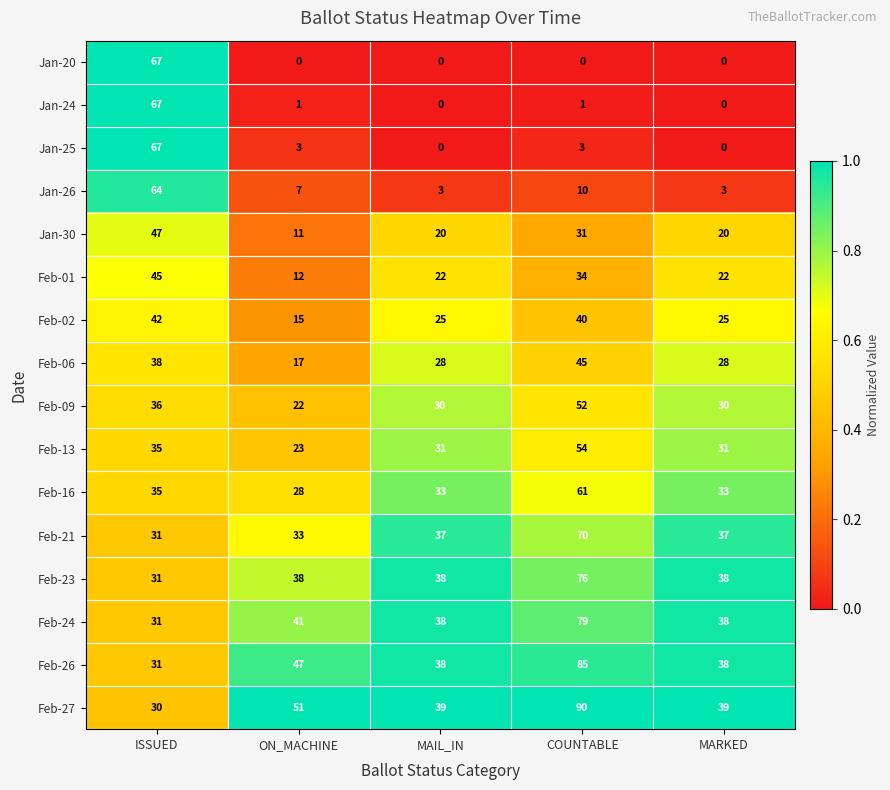

What is the total value across all series at ON_MACHINE?

349